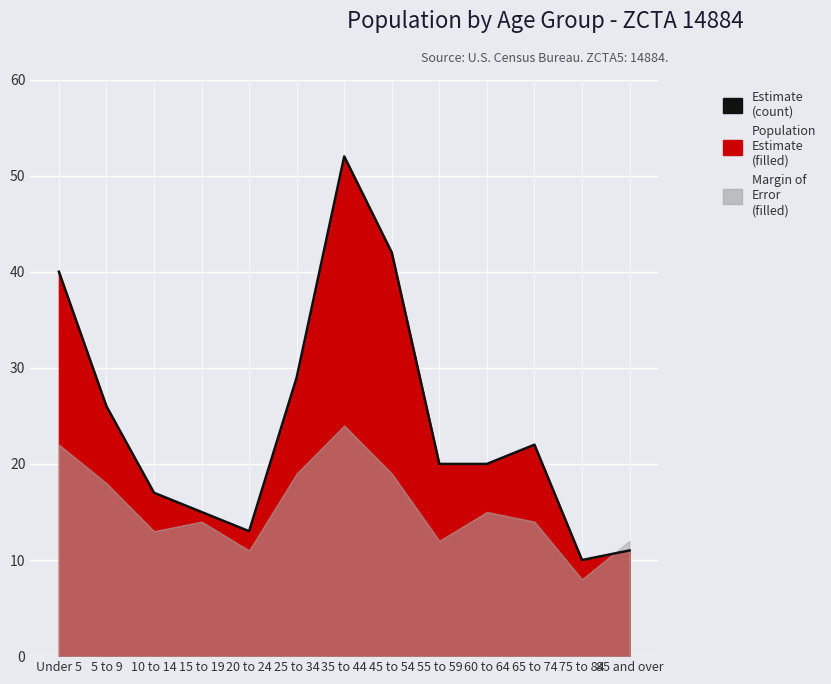

What is the difference between the second highest and minimum values?

32